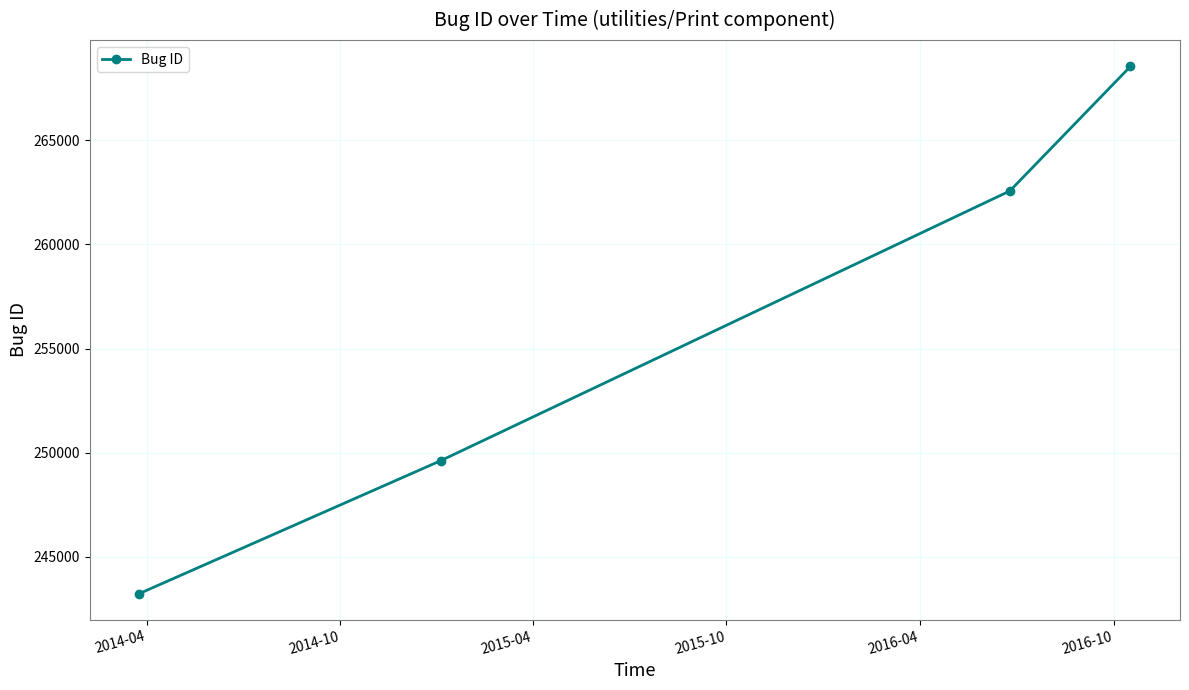

True or false: there are more than 0 points higher than both neighbors.

False